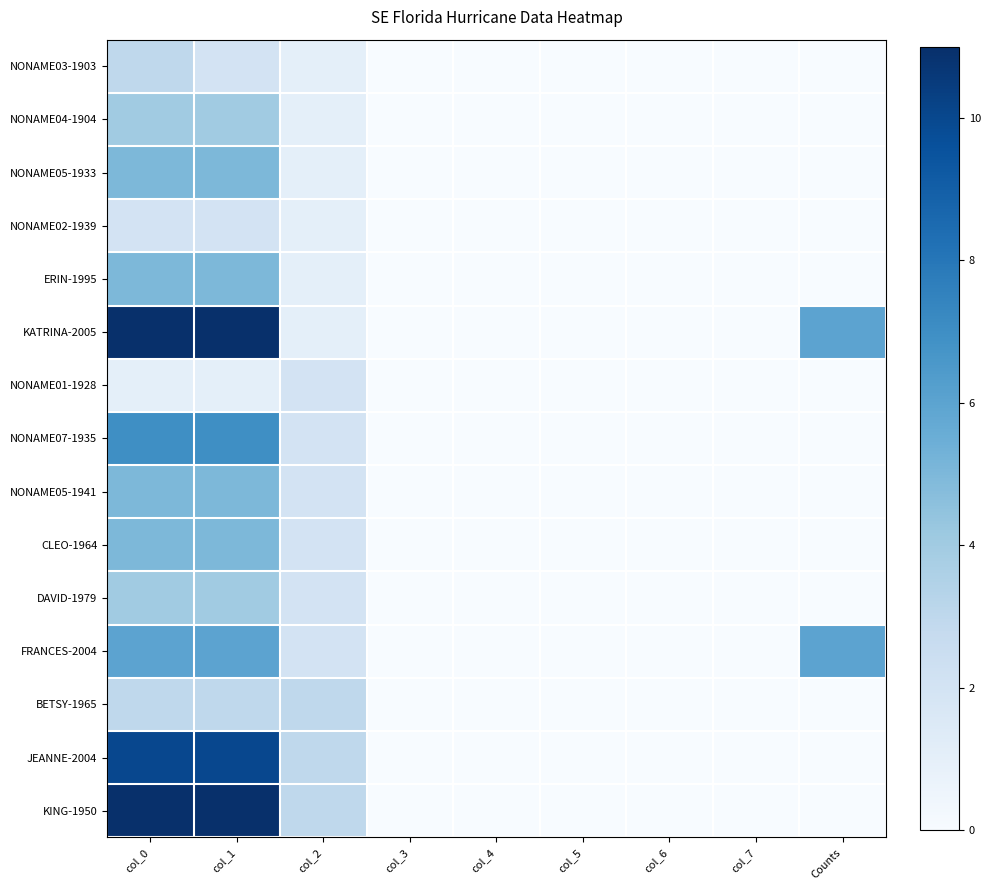

At which category is the sum across all series the highest?

col_0